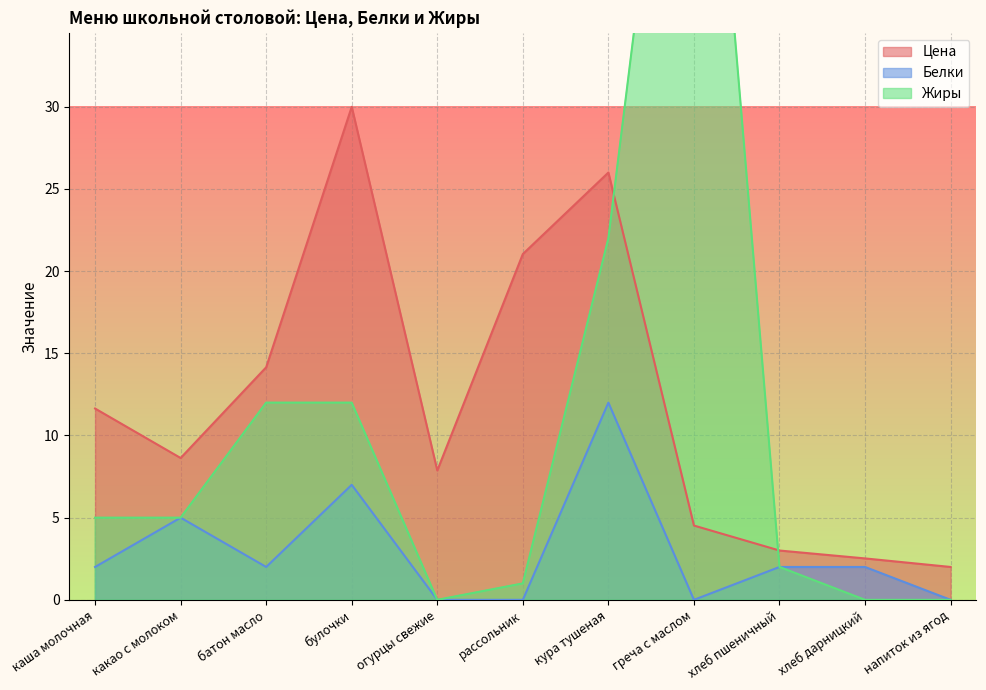

How many positive values does the Белки series have?

7